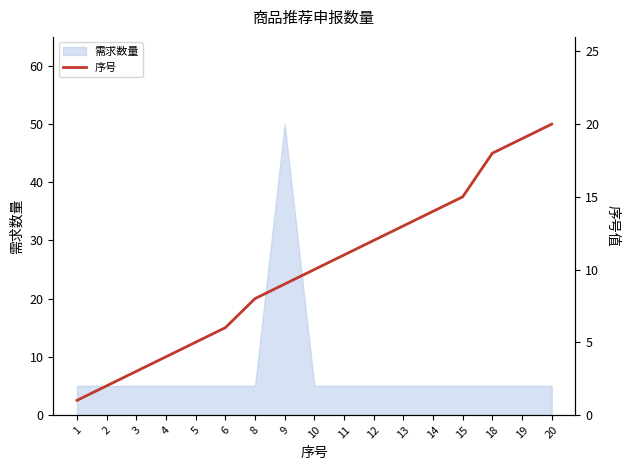

Reading right to left, what are all the values shown in this chart?

20	19	18	15	14	13	12	11	10	9	8	6	5	4	3	2	1